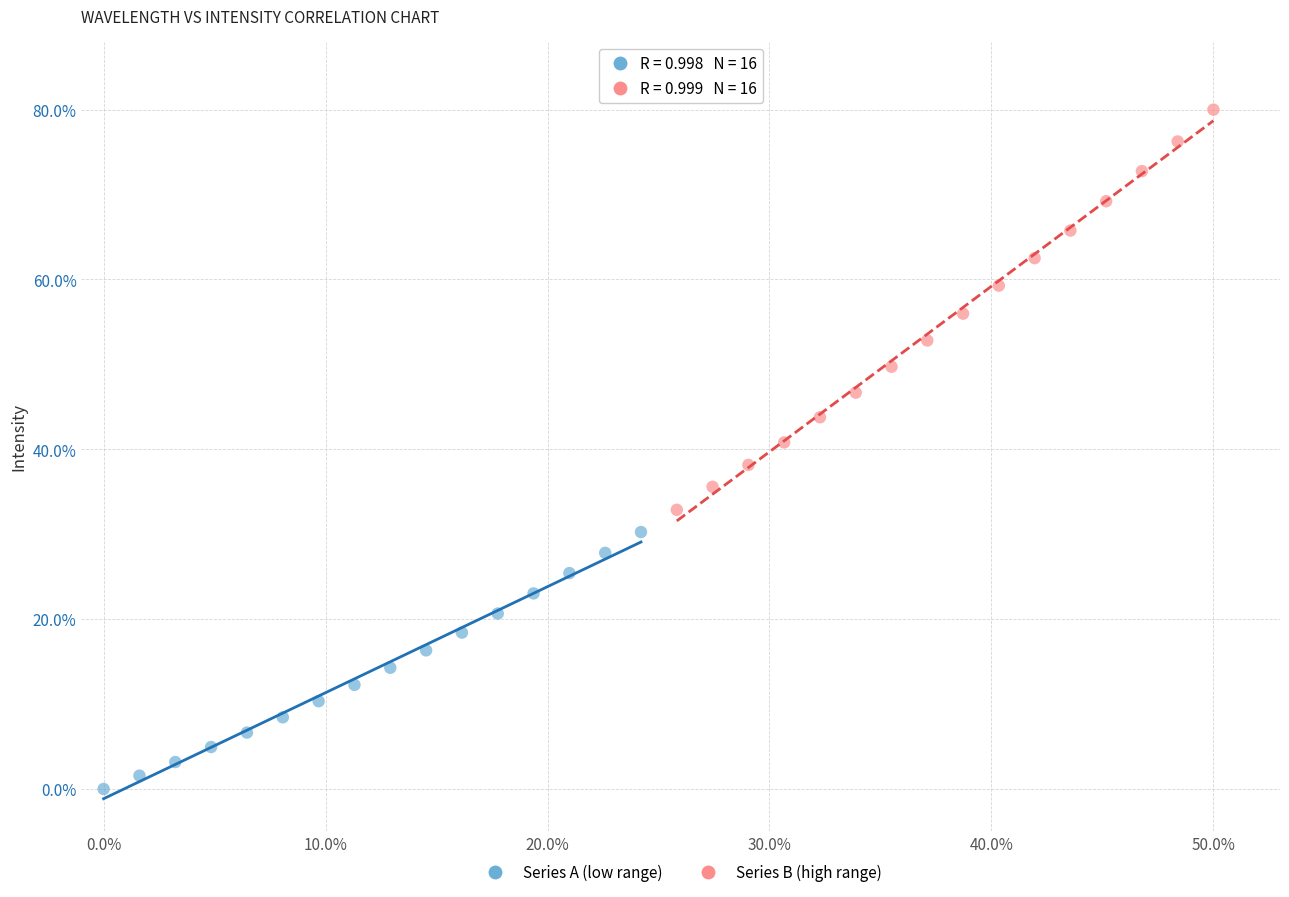

Which series has the largest Y range (max minus min)?

Series B (high range)